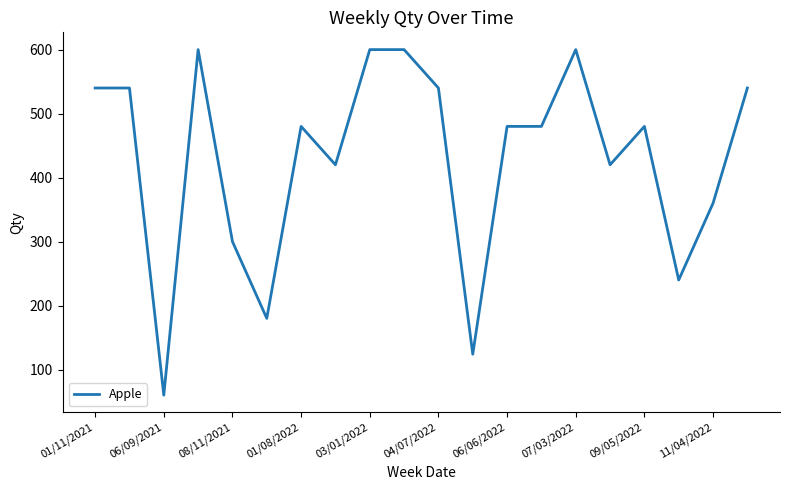

Count the values in the range 360 to 540.

11